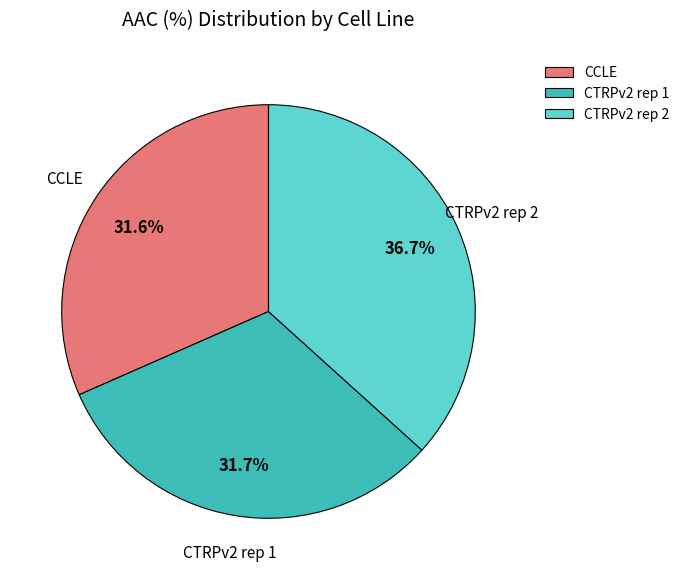

How many segments does this pie chart have?

3